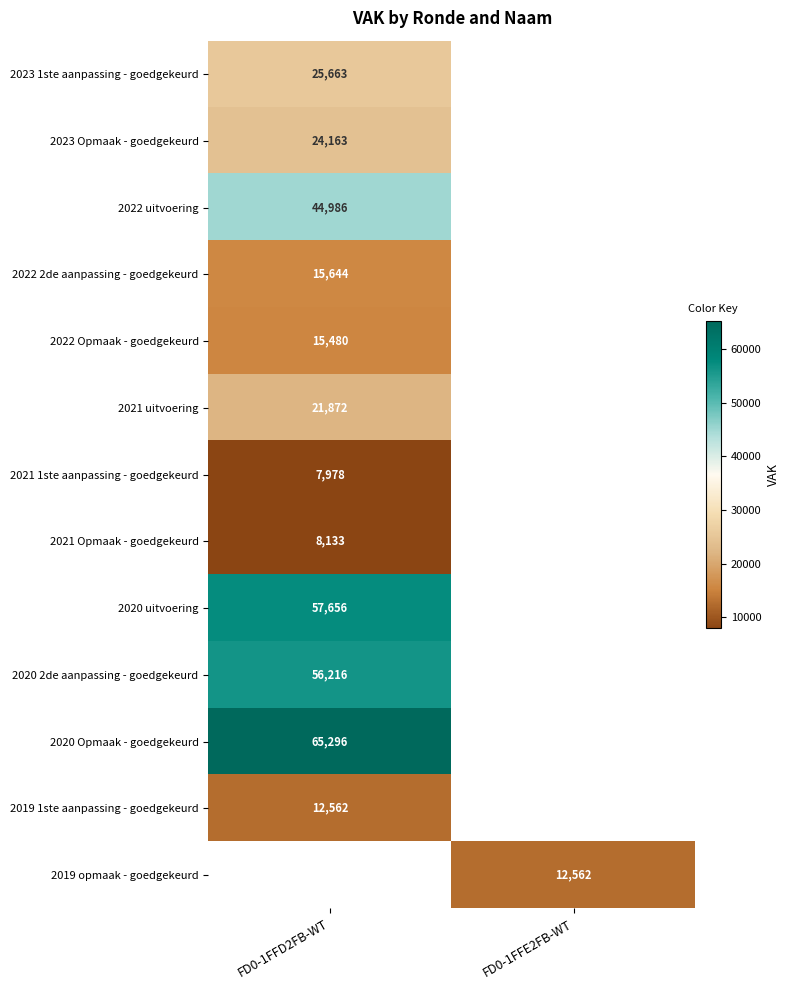

True or false: 2022 Opmaak - goedgekeurd has a value of 8978.7 at FD0-1FFD2FB-WT.

False